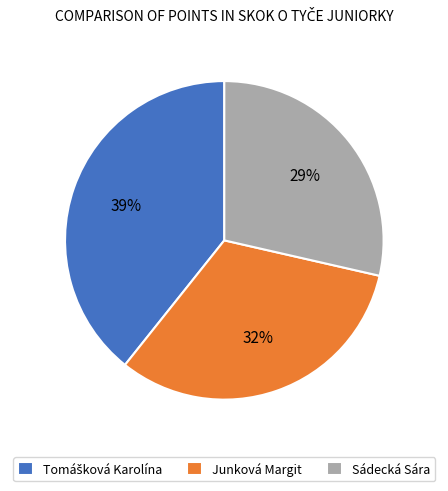

To the nearest percent, what portion does Sádecká Sára represent?

29%